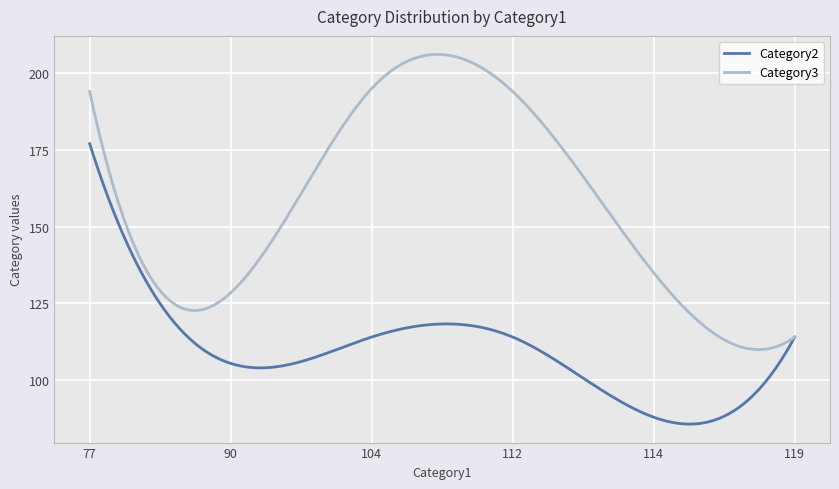

Which series has the largest total across all categories?

Category3